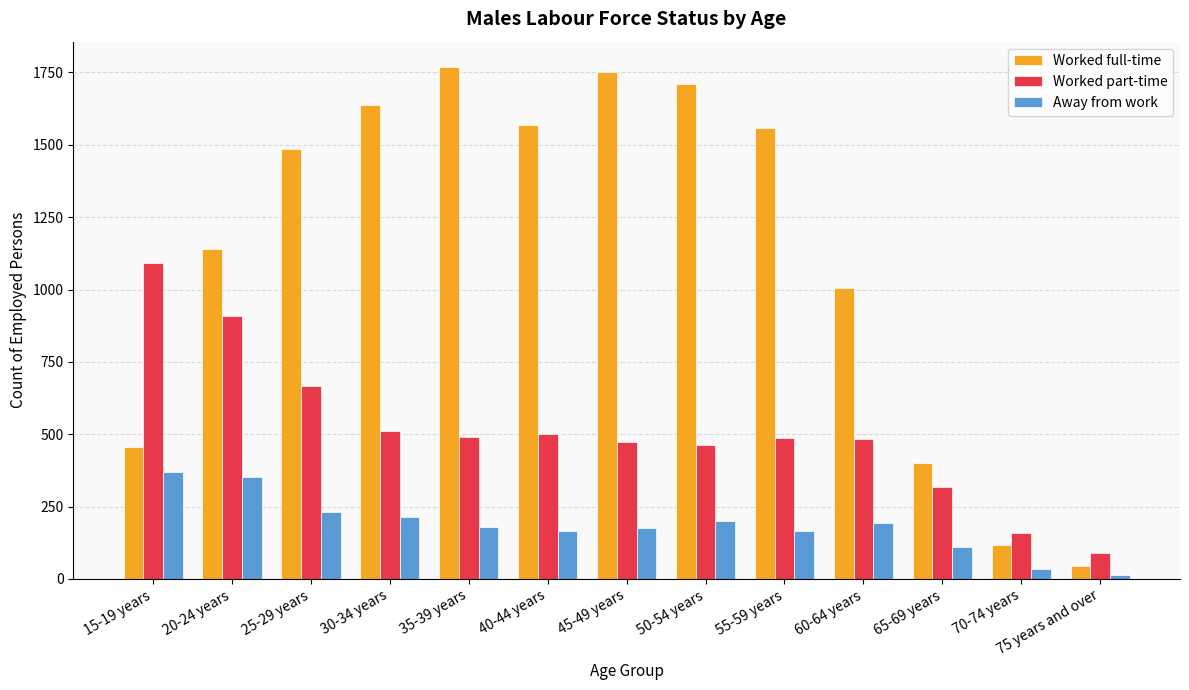

How many bars are there in total?

39